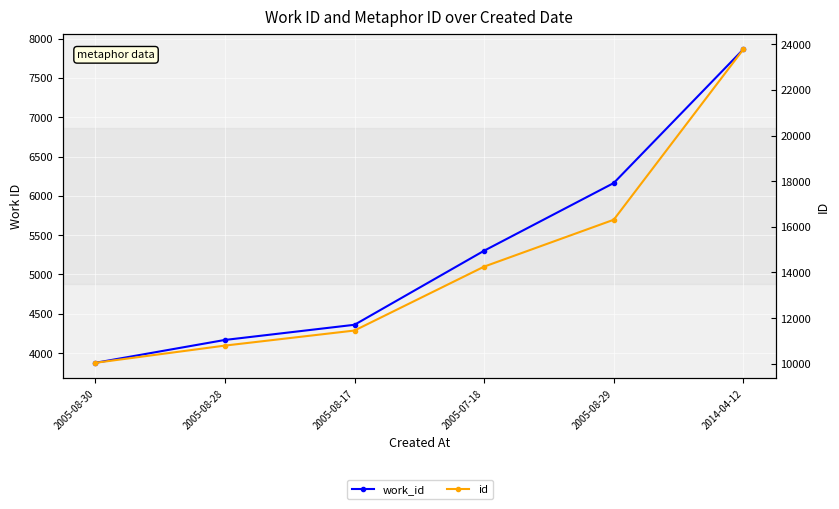

Is this an area chart (filled region under the line)?

No